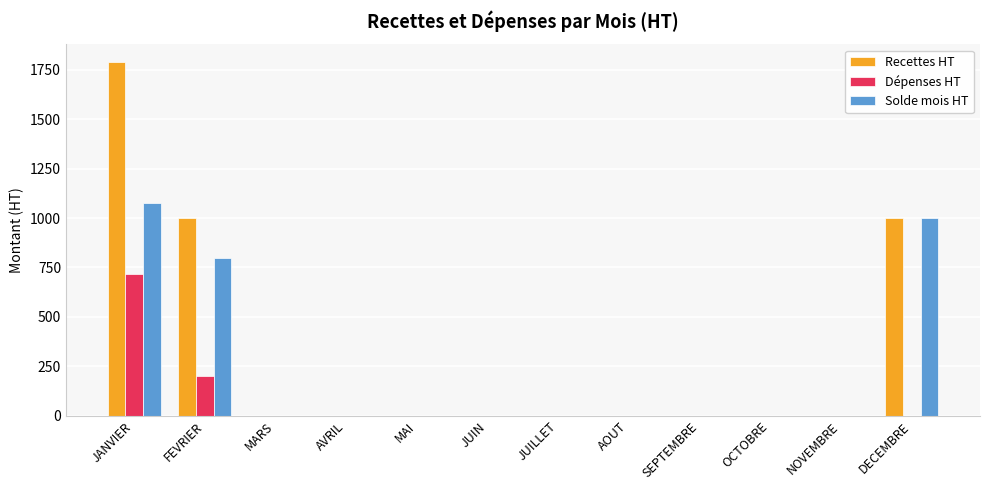

What is the sum of the Dépenses HT values at MAI and FEVRIER?

200